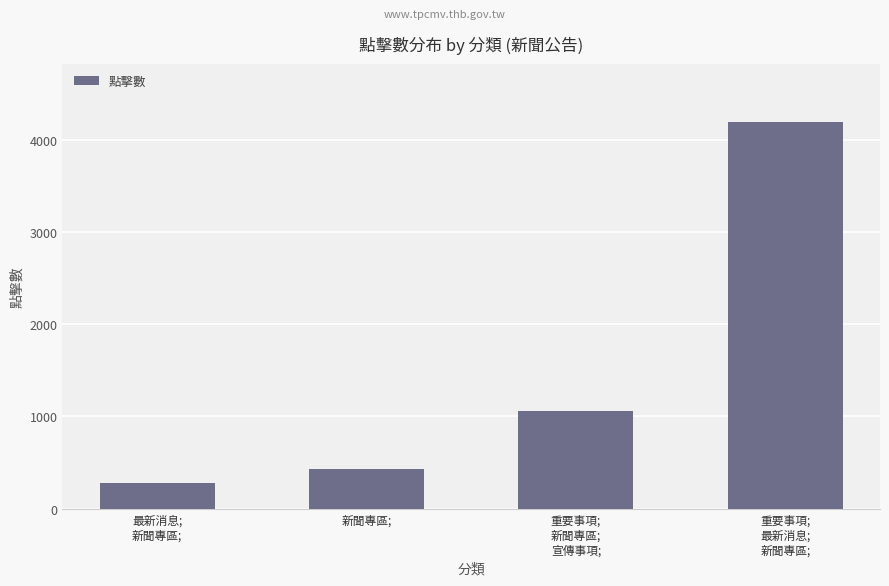

What is the label of the 4th bar from the left?

重要事項;
最新消息;
新聞專區;